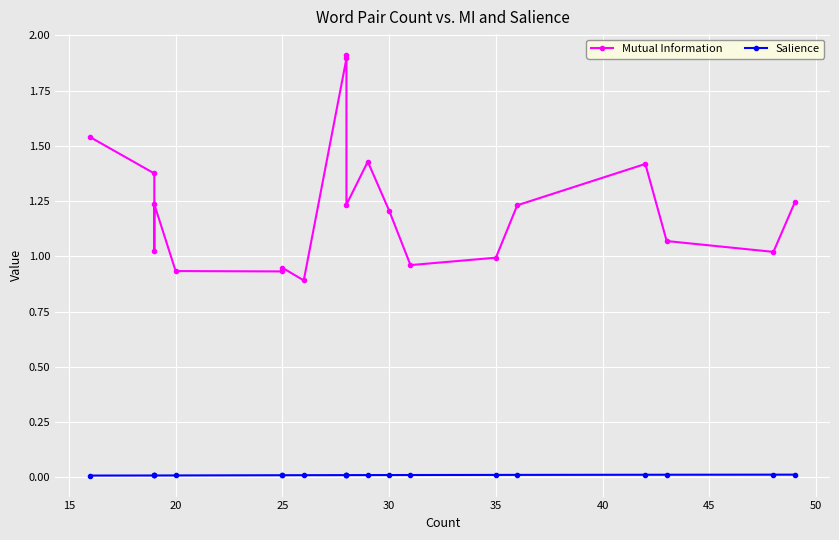

True or false: Salience and Mutual Information cross at least once.

False